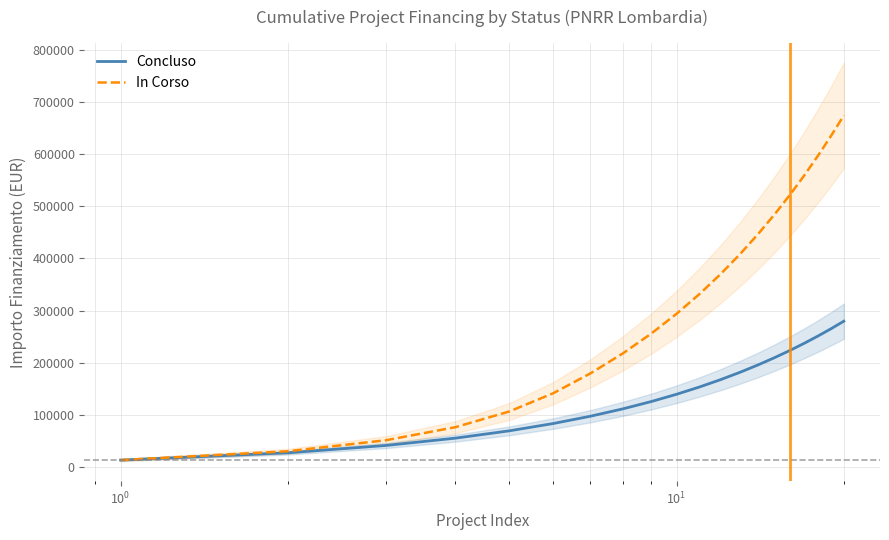

What is the highest value of the In Corso series?

674000